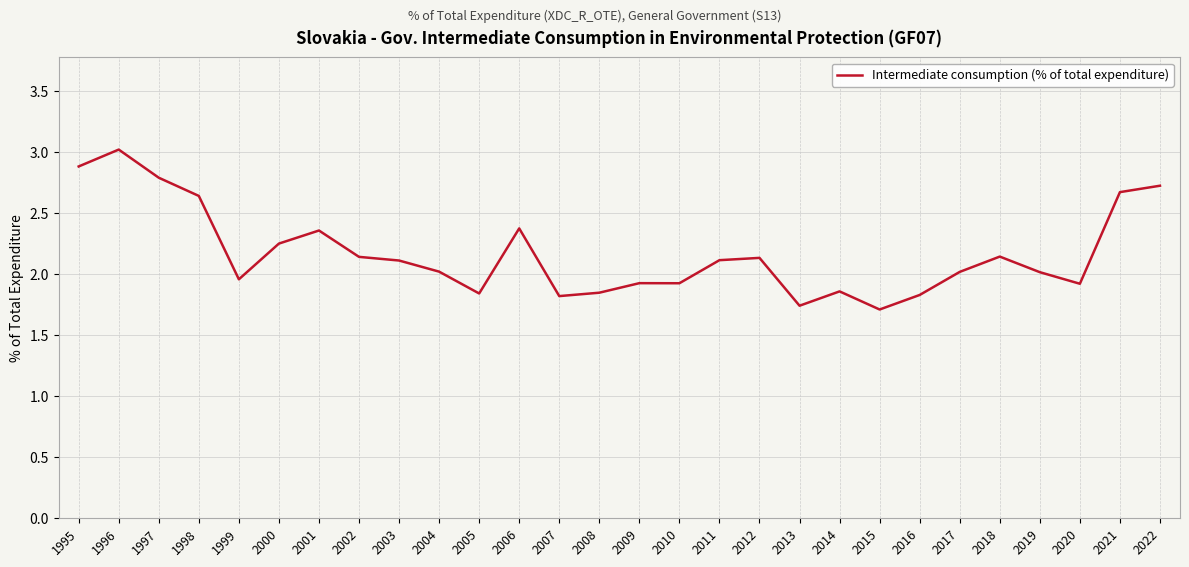

What is the difference between the maximum and minimum values?

1.3